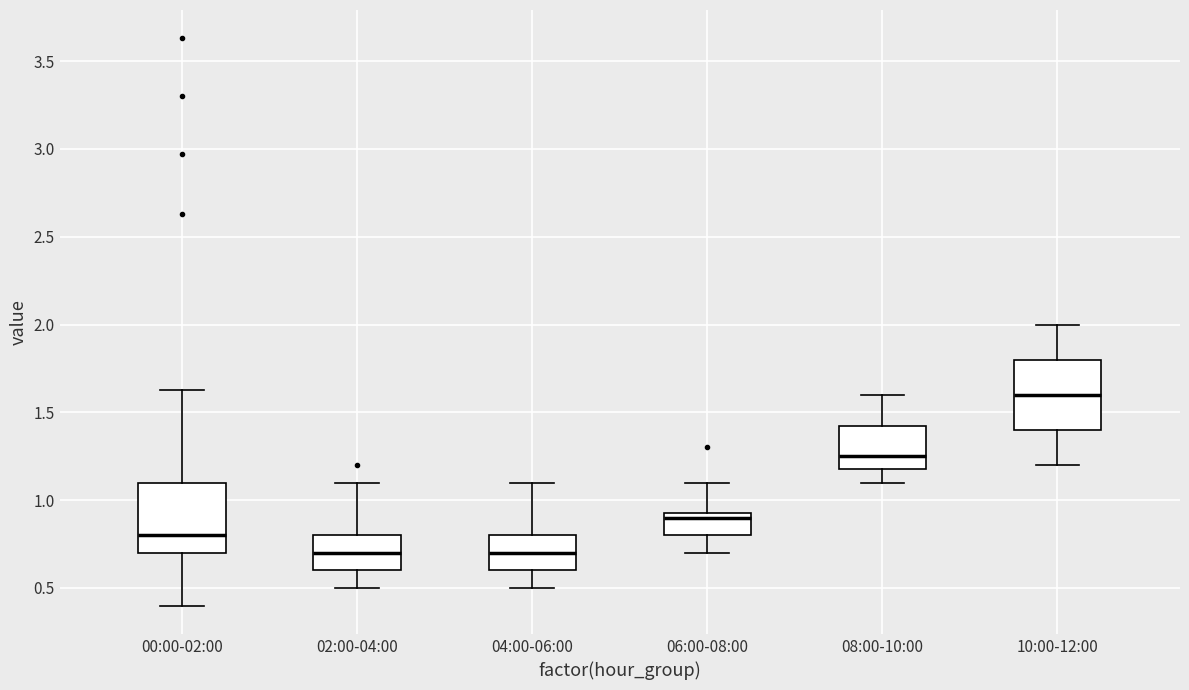

Where is the upper edge of the box for 08:00-10:00 on the y-axis? The values are not printed on the chart, so give them approximately, as read against the axis.

1.45